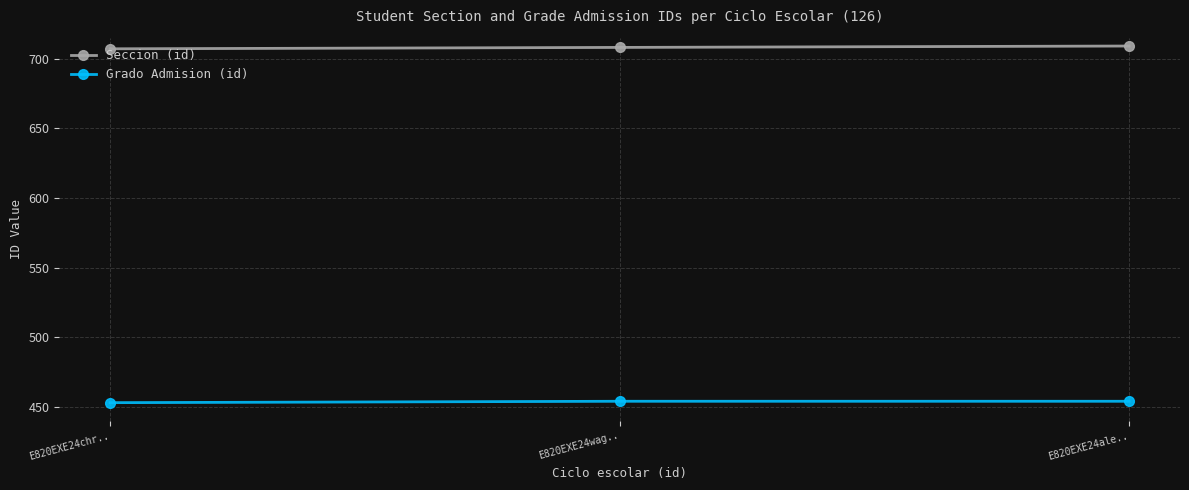

How many series are shown in this chart?

2